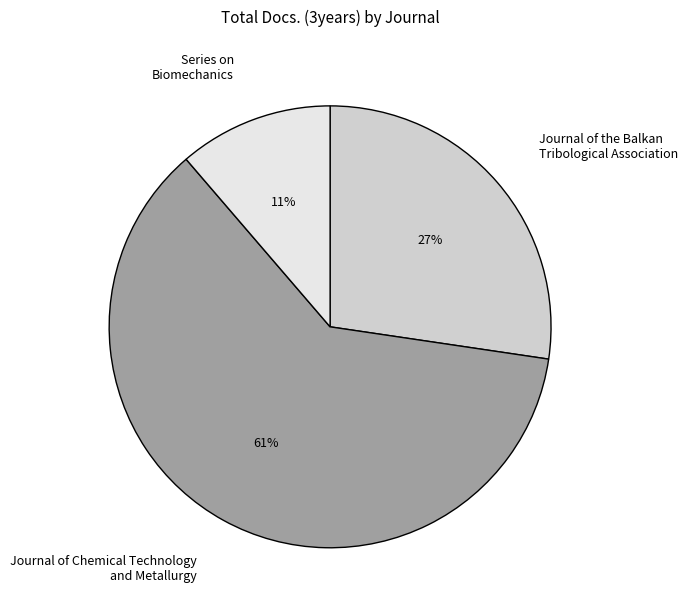

Which category has the smallest portion of the pie?

Series on Biomechanics